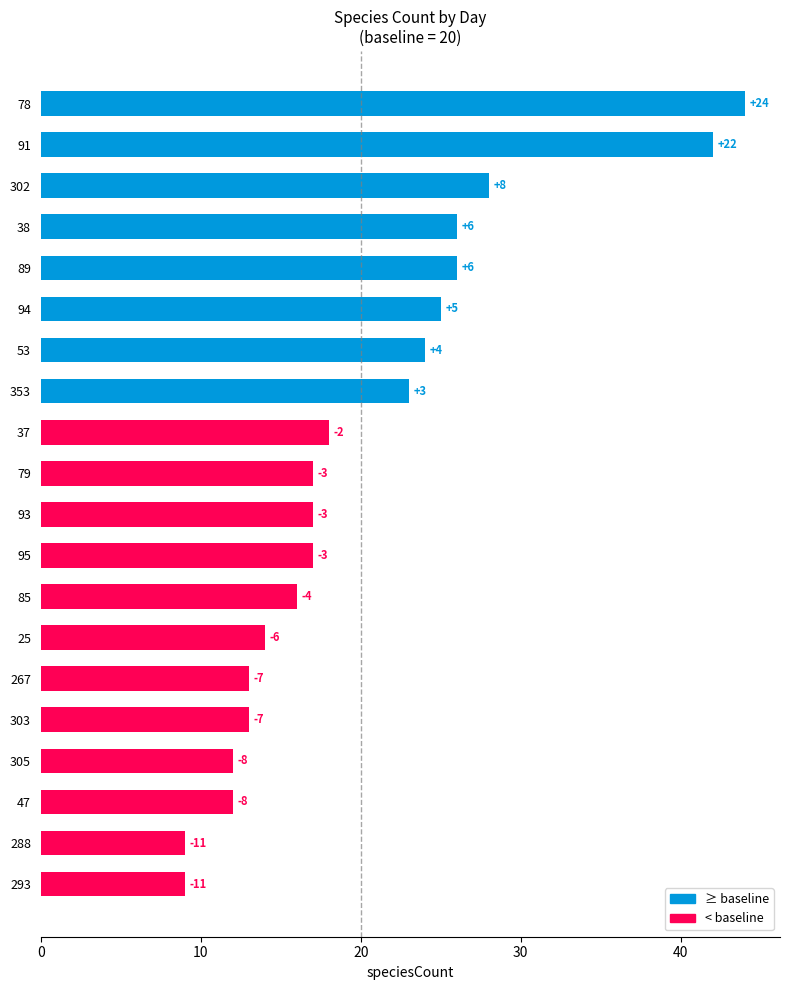

What is the greatest value displayed?

44